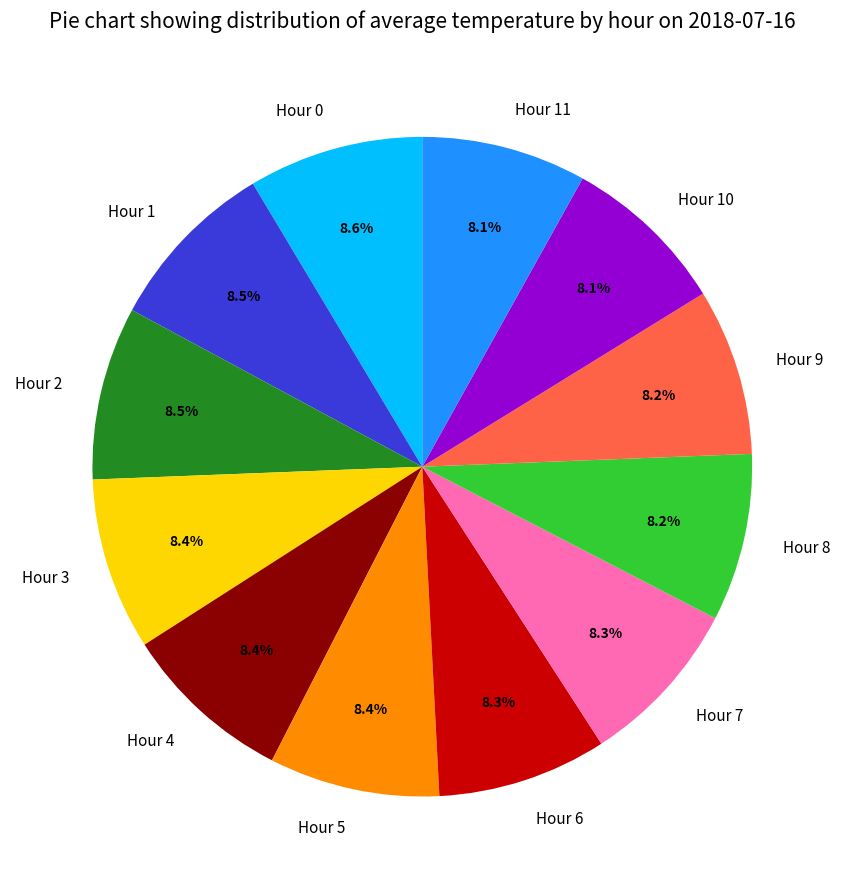

Combined, what portion of the pie is Hour 2 and Hour 1?

17.0%